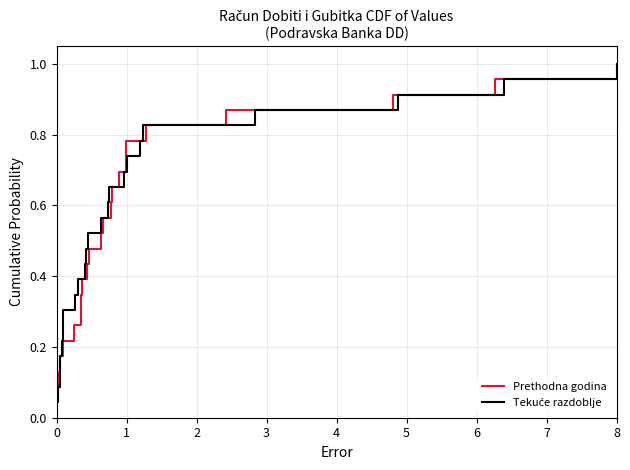

Is it true that Prethodna godina equals 1.0 at 8?

True